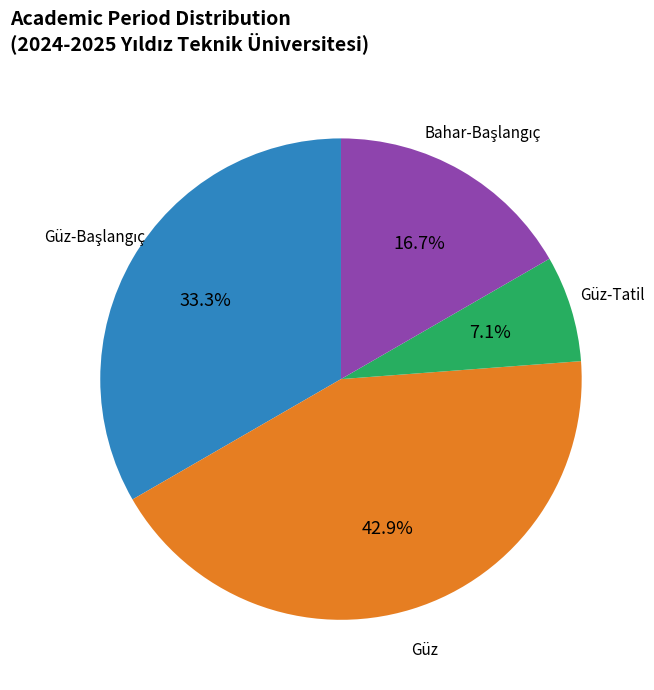

Is there a majority slice in this chart?

No